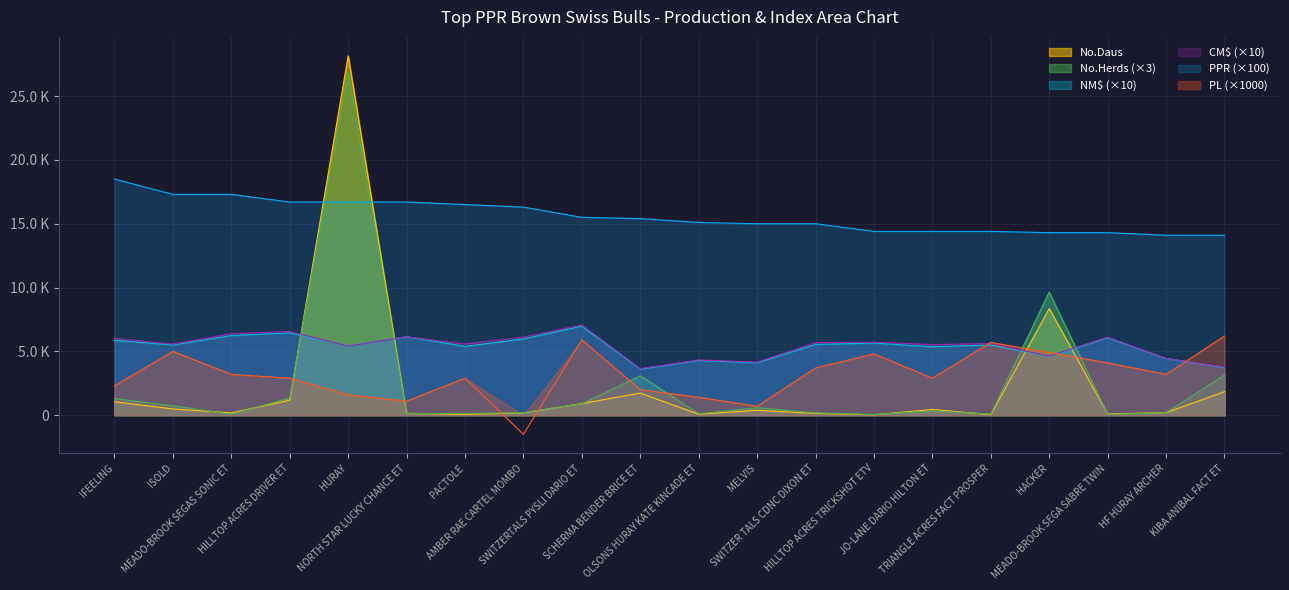

Which series changed the most between ISOLD and MEADO-BROOK SEGA SABRE TWIN?

PPR